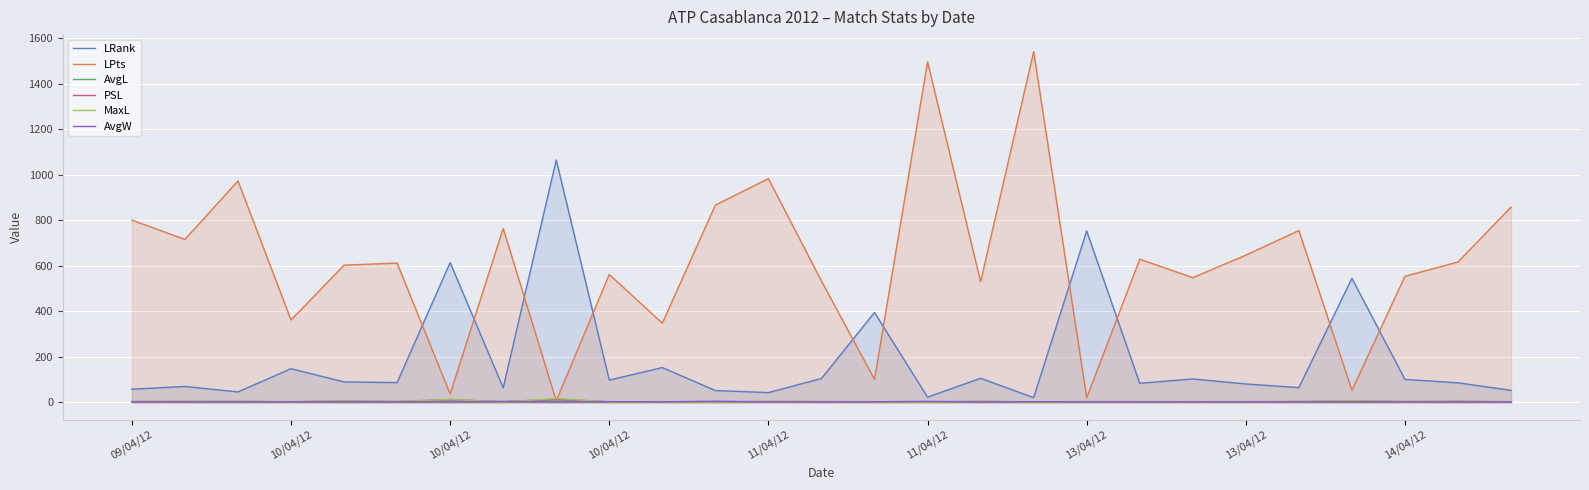

True or false: LRank and AvgL cross at least once.

False